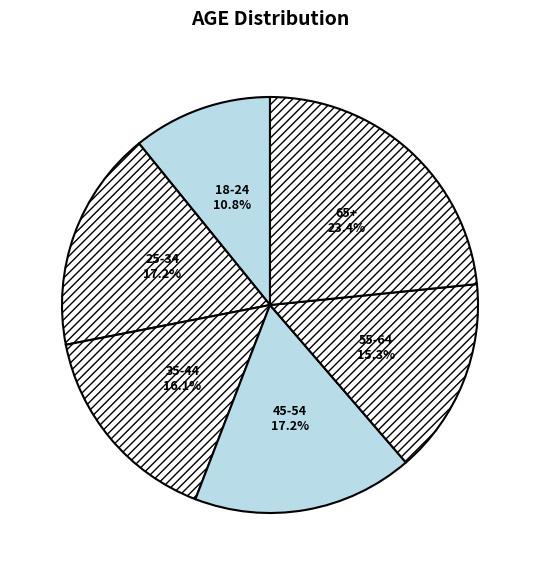

To the nearest percent, what is the average slice percentage?

17%